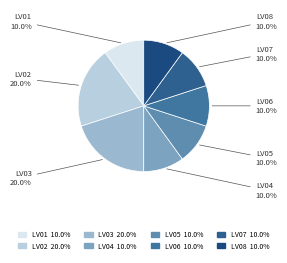

To the nearest percent, what percentage of the pie is LV07?

10%